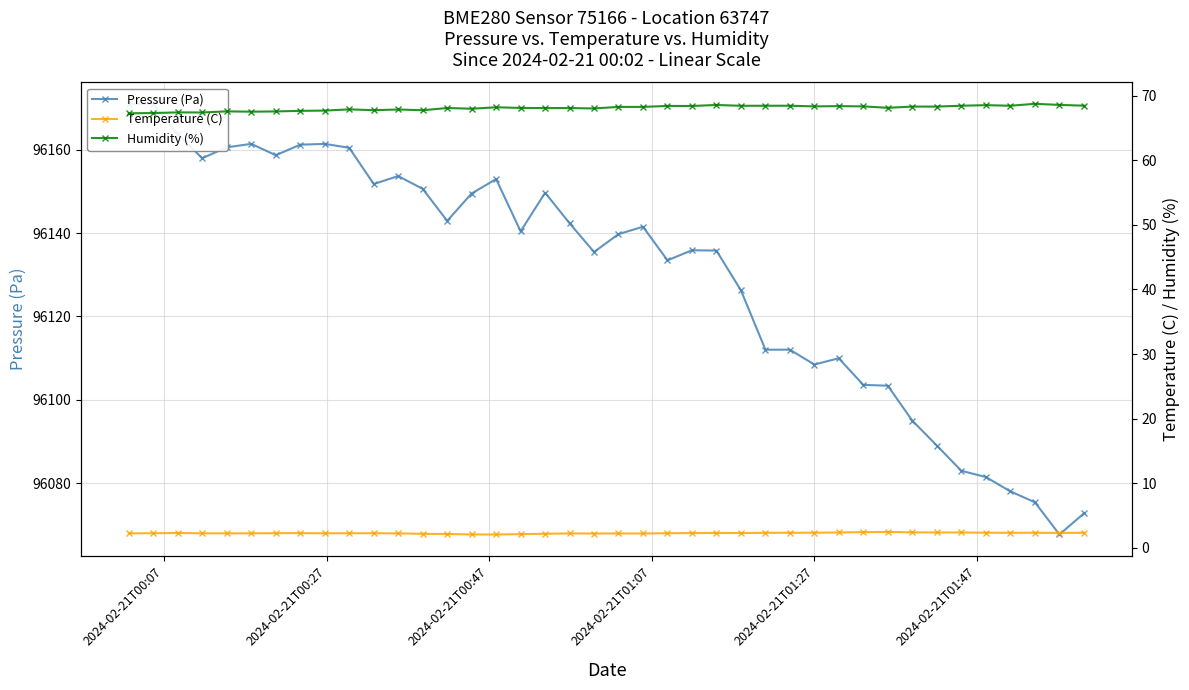

What is the sum of all Temperature (C) values?

91.8